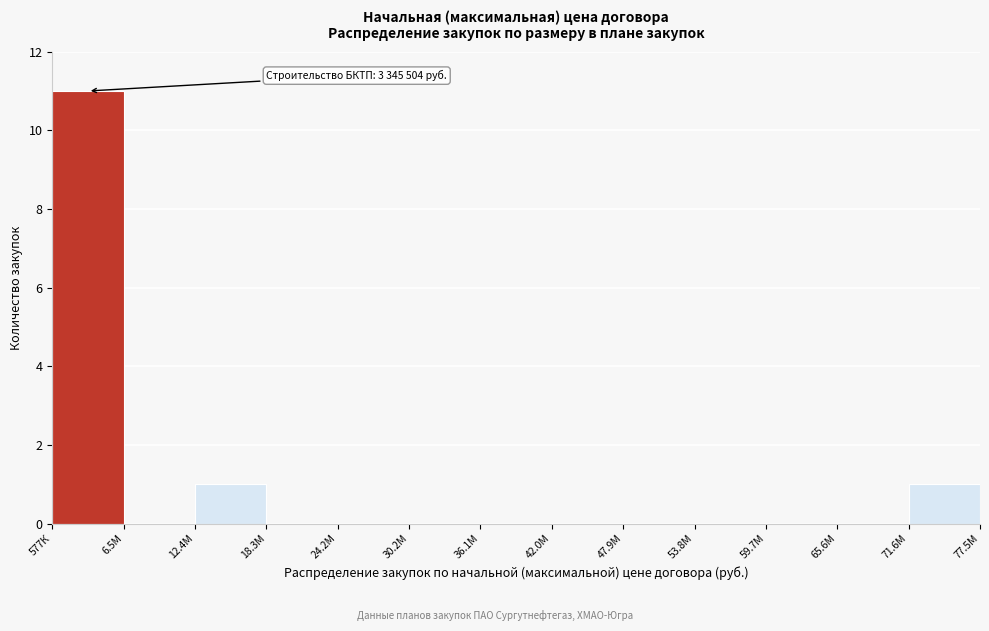

Reading right to left, list all the values displayed in this chart.

77.5М=1	71.6М=0	59.7М=0	53.8М=0	47.9М=0	42.0М=0	36.1М=0	30.2М=0	24.2М=0	18.3М=0	12.4М=1	6.5М=0	577К=11